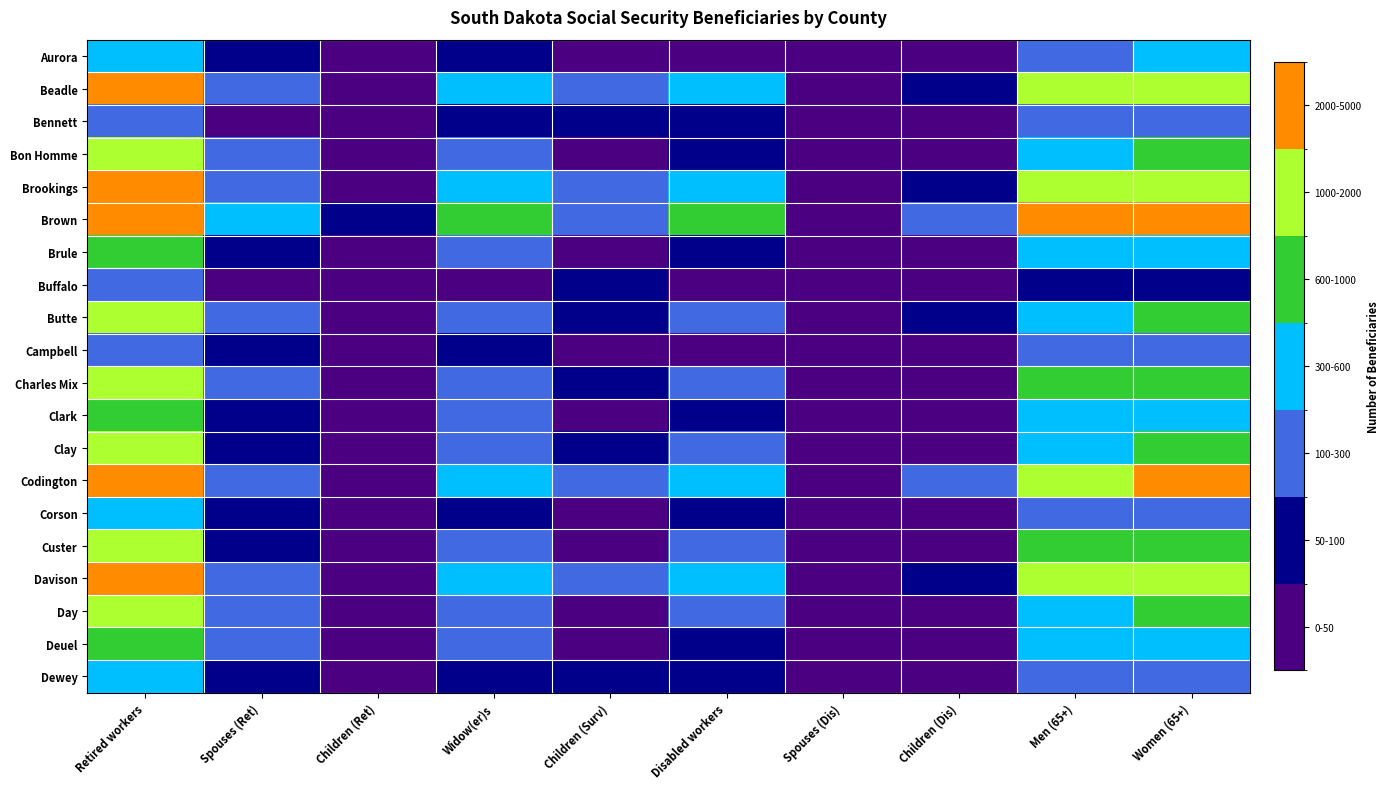

Which series changed the most between Children (Ret) and Disabled workers?

Brown